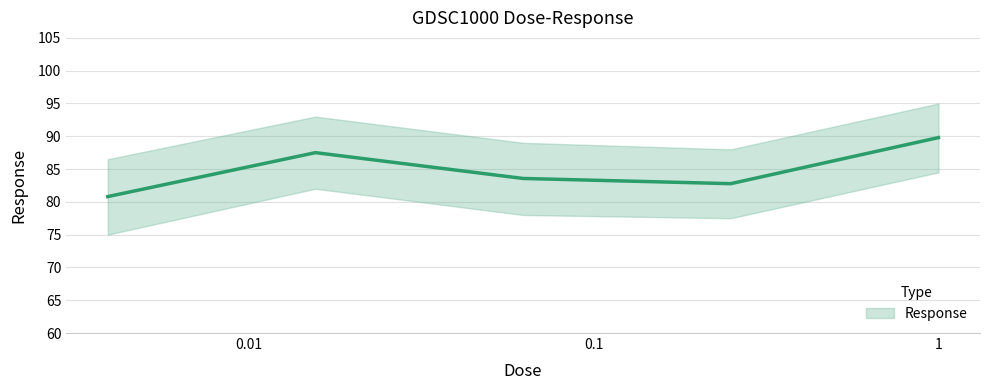

Reading left to right, what are all the values shown in this chart?

80.8	87.5	83.6	82.8	89.8